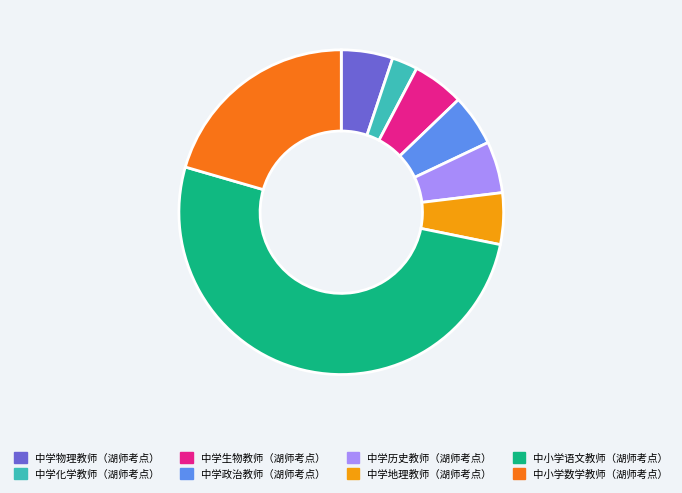

Is it true that 中学生物教师（湖师考点） is 1% of the pie?

False